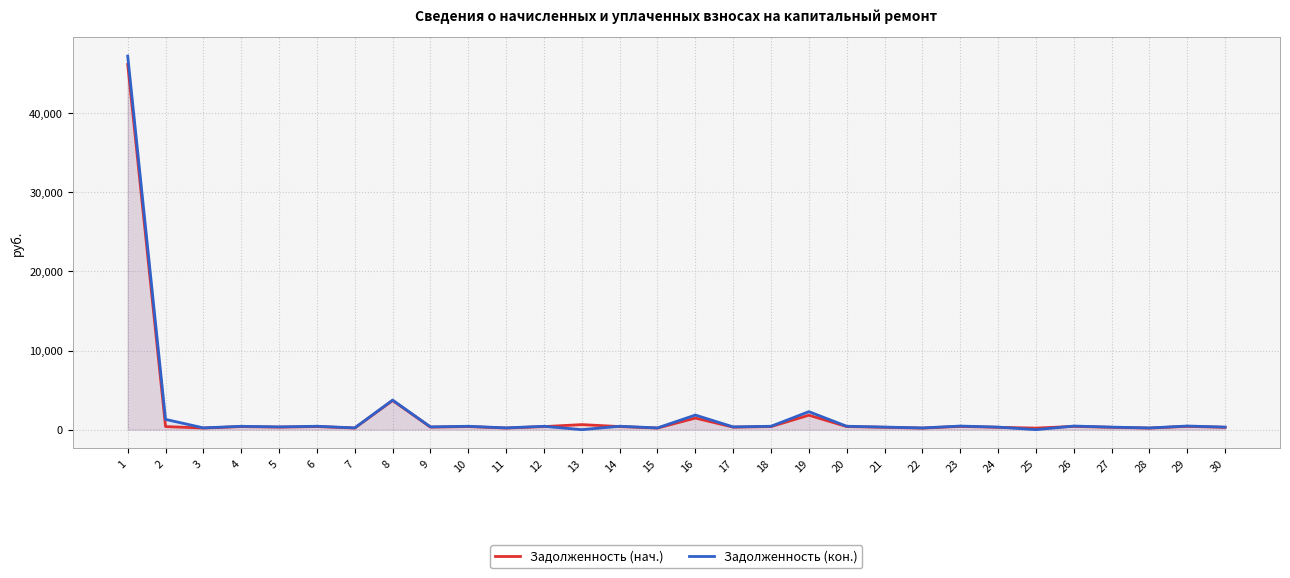

True or false: Задолженность (кон.) has a value of 244.2 at 6.

False